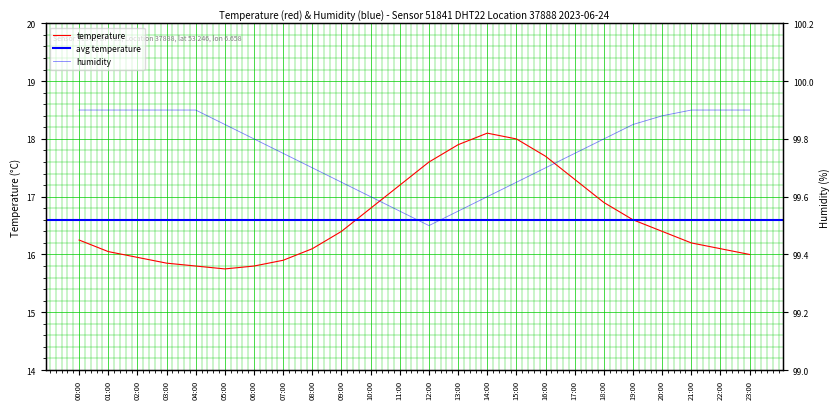

What position from the left is 21:00?

22